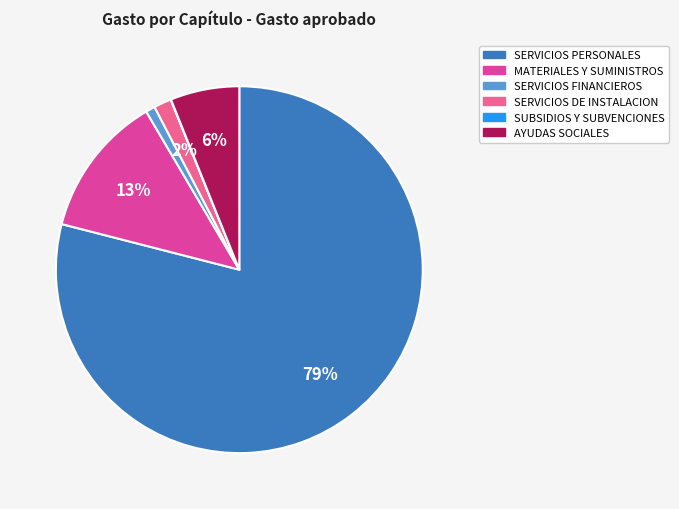

Which category has the biggest portion of the pie?

SERVICIOS PERSONALES